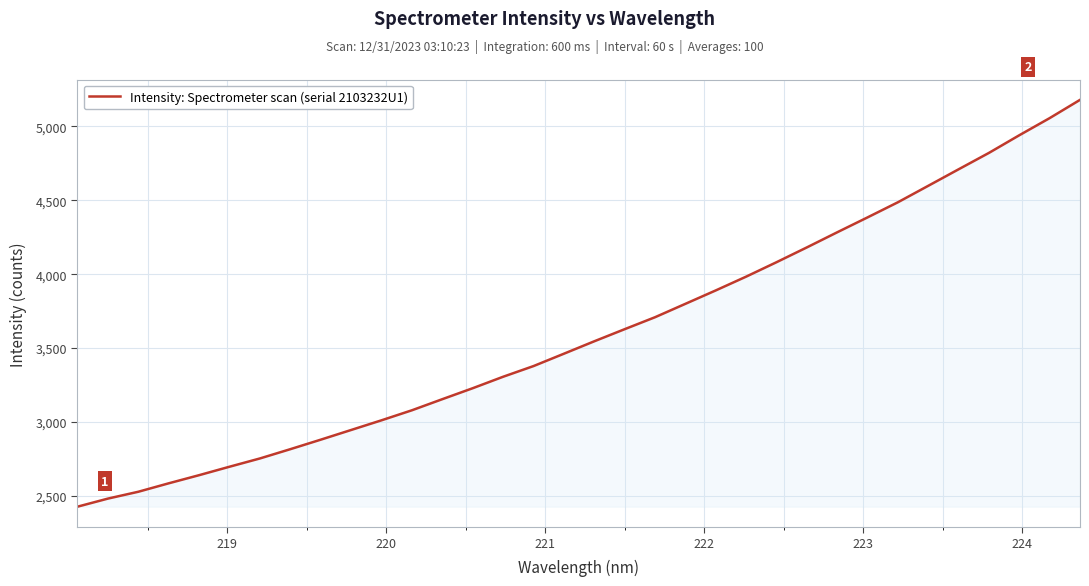

How many lines are shown in the chart?

1